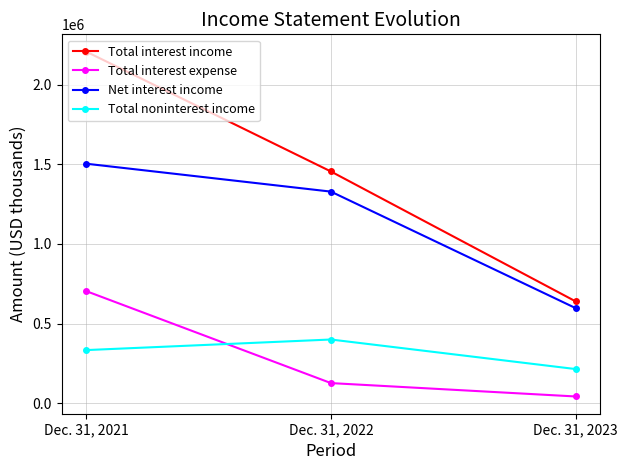

Reading left to right, transcribe all the data shown in this chart.

Total interest income: Dec. 31, 2021=2206821	Dec. 31, 2022=1454202	Dec. 31, 2023=638649
Total interest expense: Dec. 31, 2021=703668	Dec. 31, 2022=126266	Dec. 31, 2023=42249
Net interest income: Dec. 31, 2021=1503153	Dec. 31, 2022=1327936	Dec. 31, 2023=596400
Total noninterest income: Dec. 31, 2021=333342	Dec. 31, 2022=399779	Dec. 31, 2023=214219